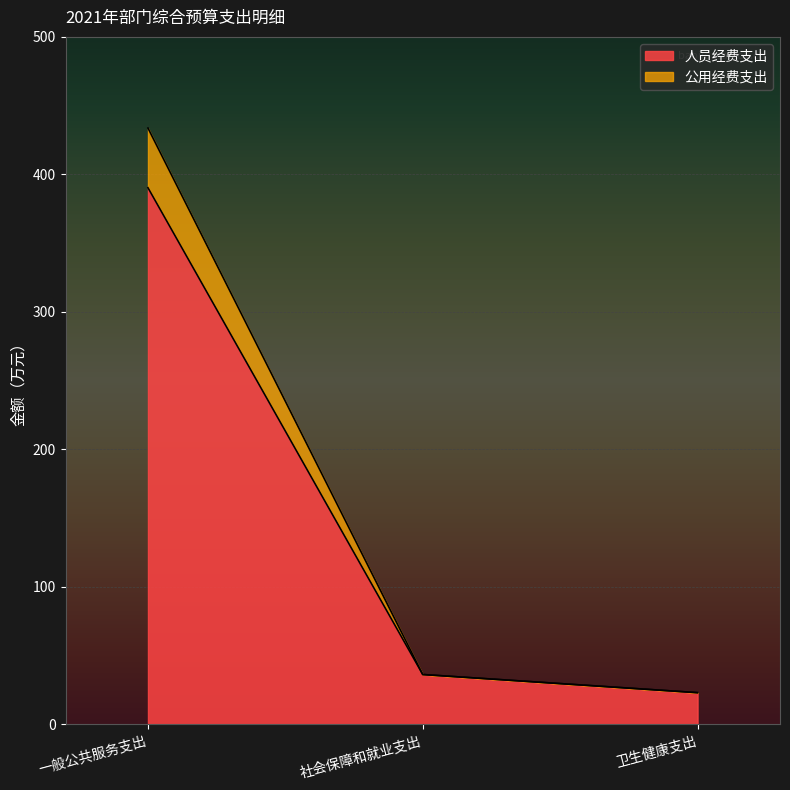

What position from the left is 社会保障和就业支出?

2